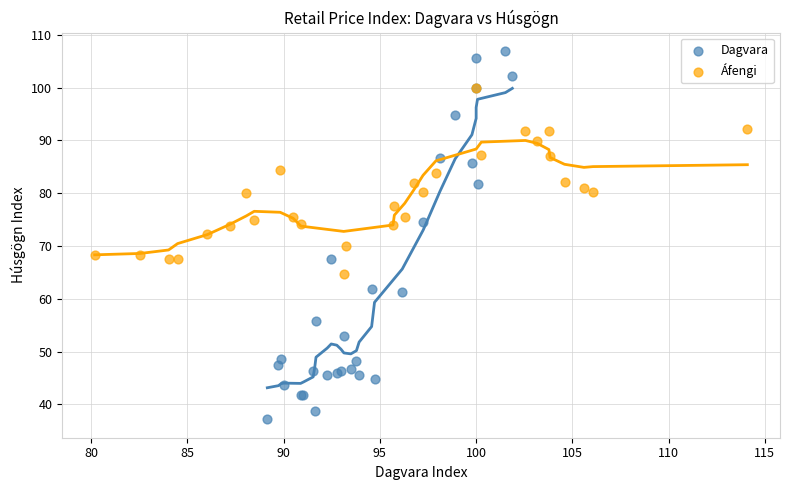

Which series contains the highest Y value?

Dagvara